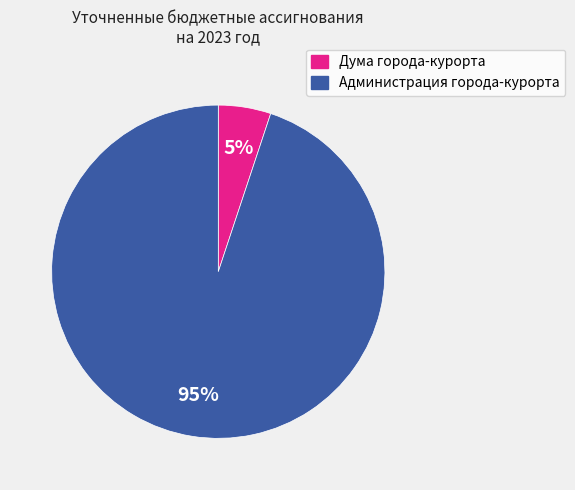

Is there any slice that represents more than half of the pie?

Yes